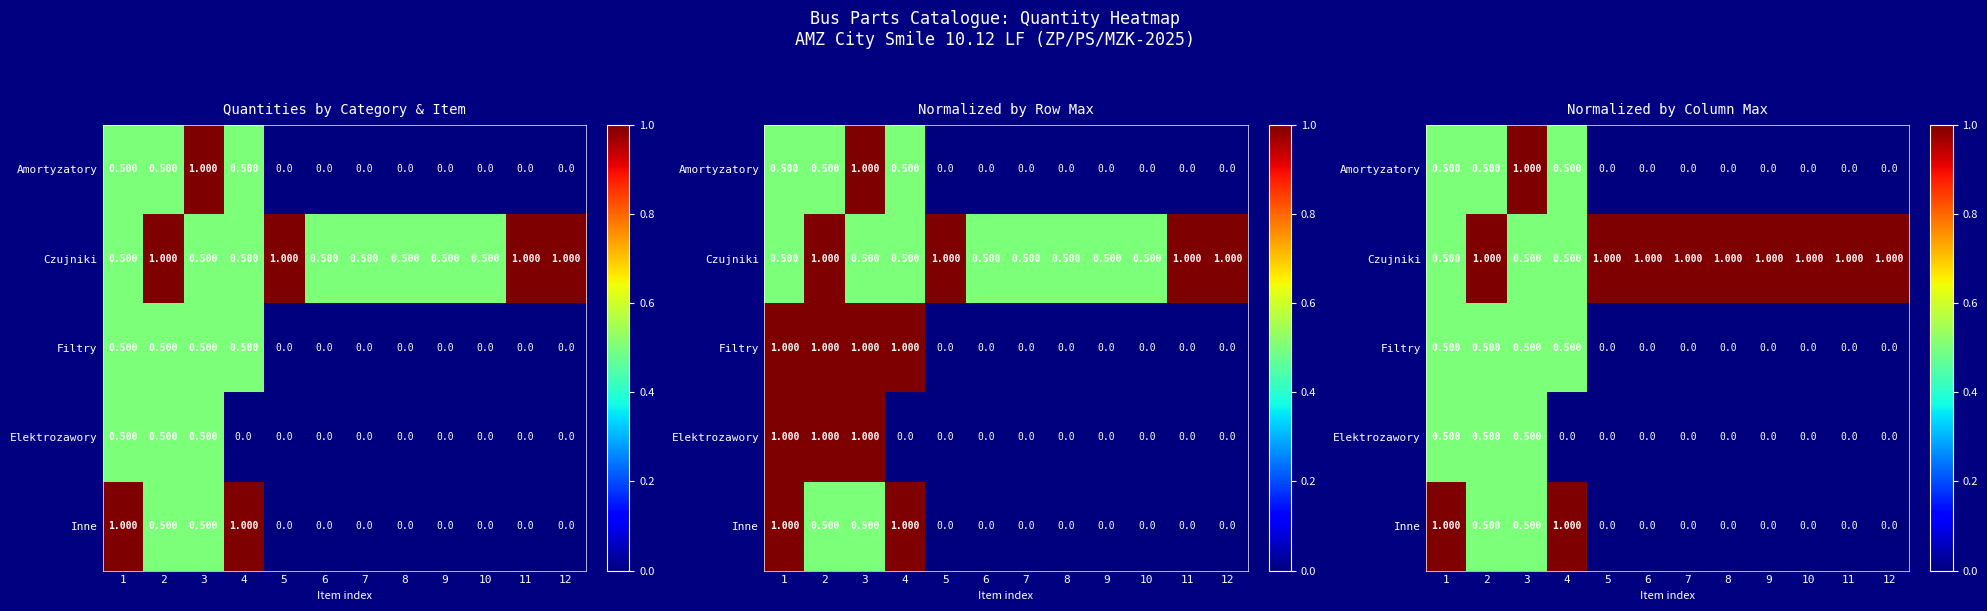

Is it true that Inne equals -0.5 at 5?

False